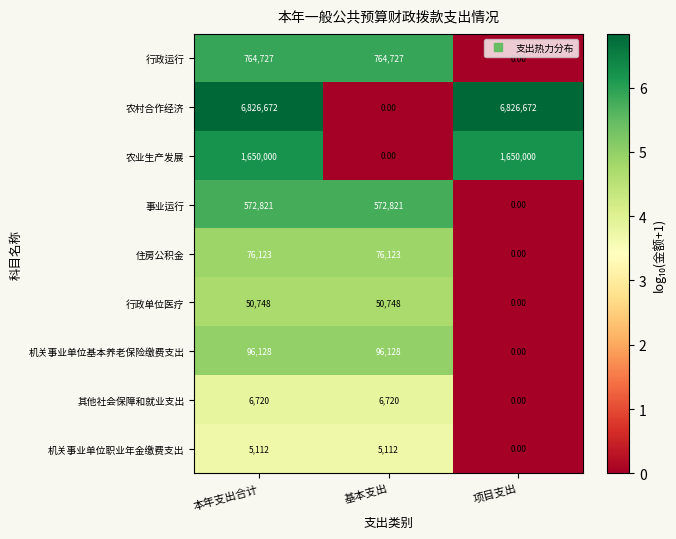

Rank the series by their maximum value, from lowest to highest.

机关事业单位职业年金缴费支出, 其他社会保障和就业支出, 行政单位医疗, 住房公积金, 机关事业单位基本养老保险缴费支出, 事业运行, 行政运行, 农业生产发展, 农村合作经济